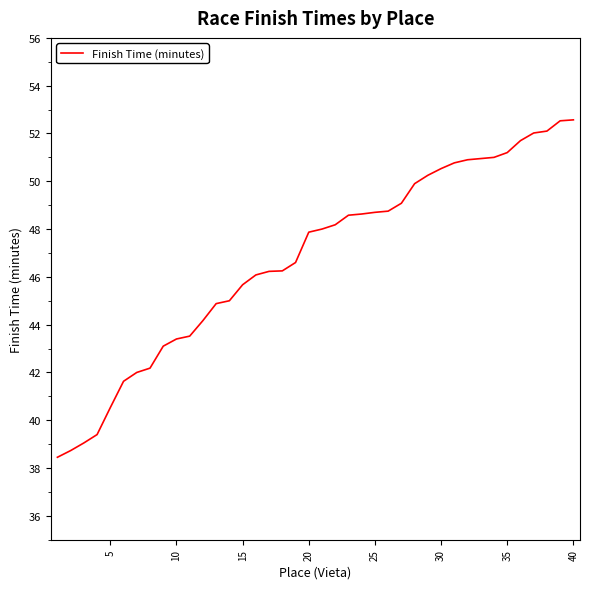

What is the smallest value displayed?

38.5